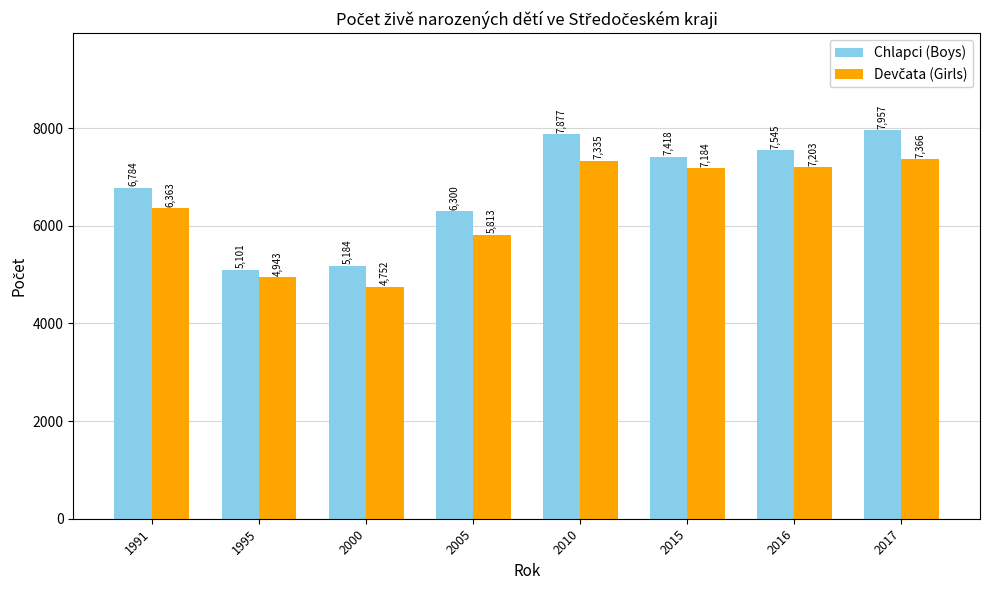

True or false: Chlapci (Boys) has a value of 7418 at 2015.

True